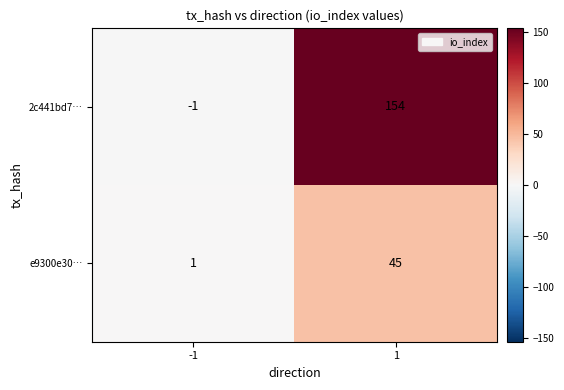

Which series has the widest spread of values?

2c441bd7…